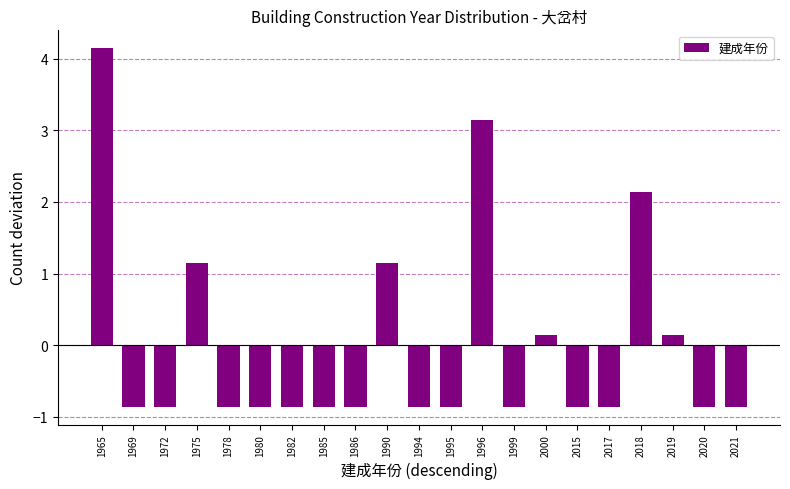

How many values are above zero?

7